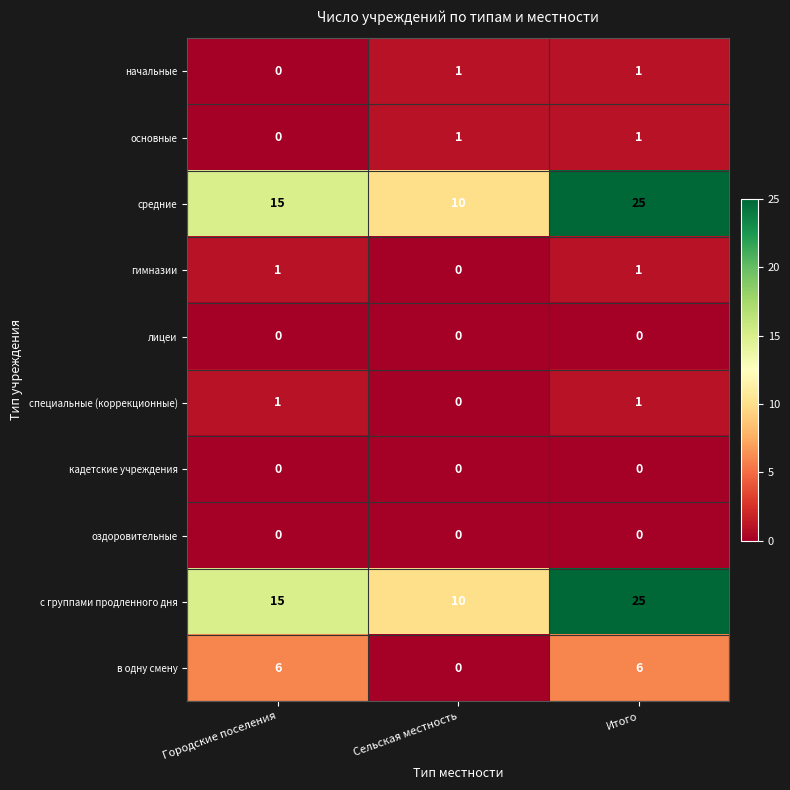

What is the sum of the в одну смену values at Городские поселения and Итого?

12